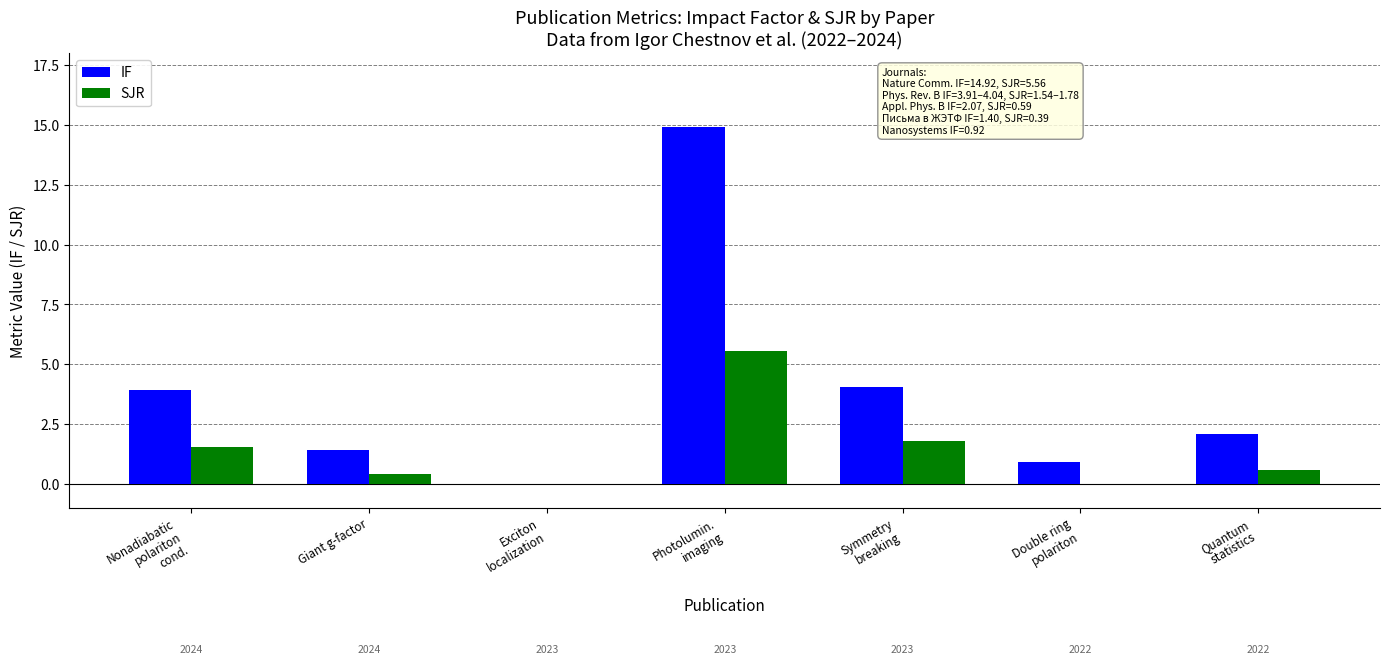

How many values in IF are above zero?

6